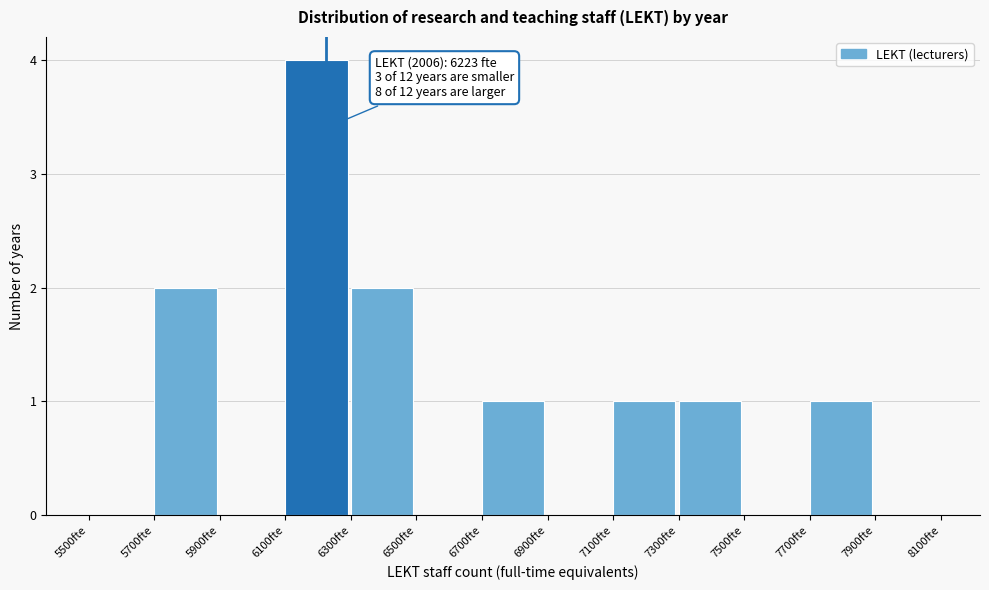

Over which range of the x-axis is the bar tallest?

6100 to 6300